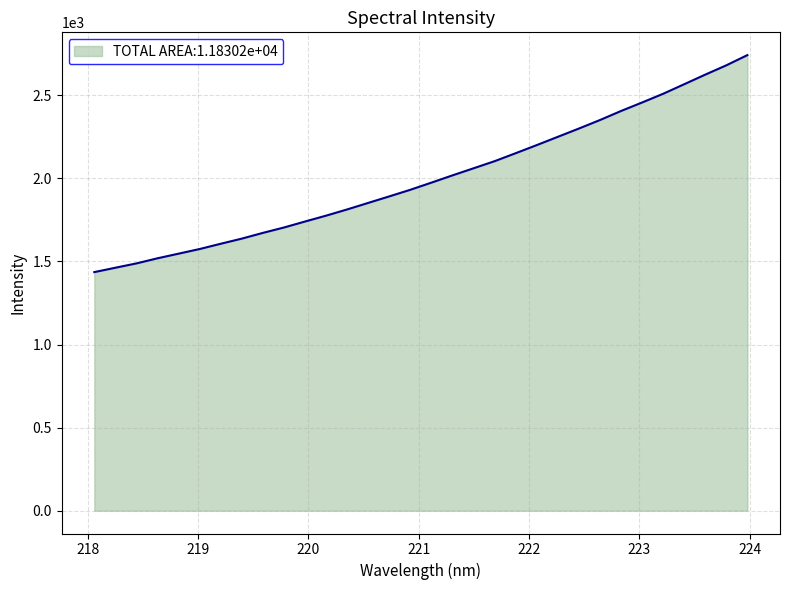

What is the minimum value shown in the chart?

1435.7